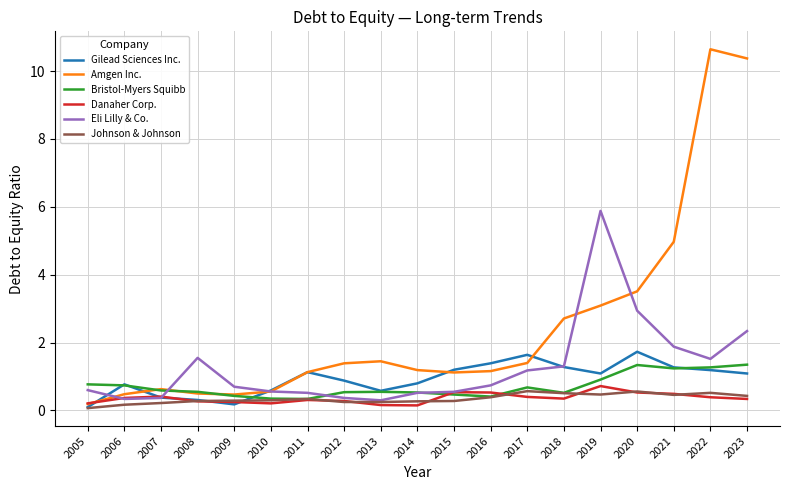

After their last crossing, which series has the higher values: Danaher Corp. or Eli Lilly & Co.?

Eli Lilly & Co.